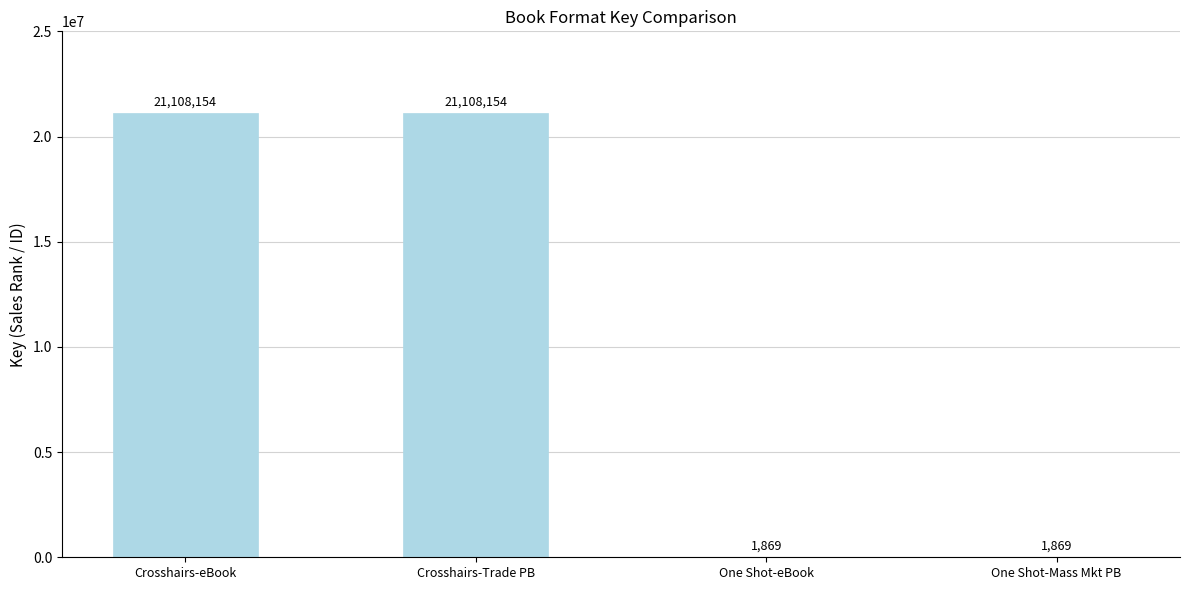

What is the sum of all values?

42220046